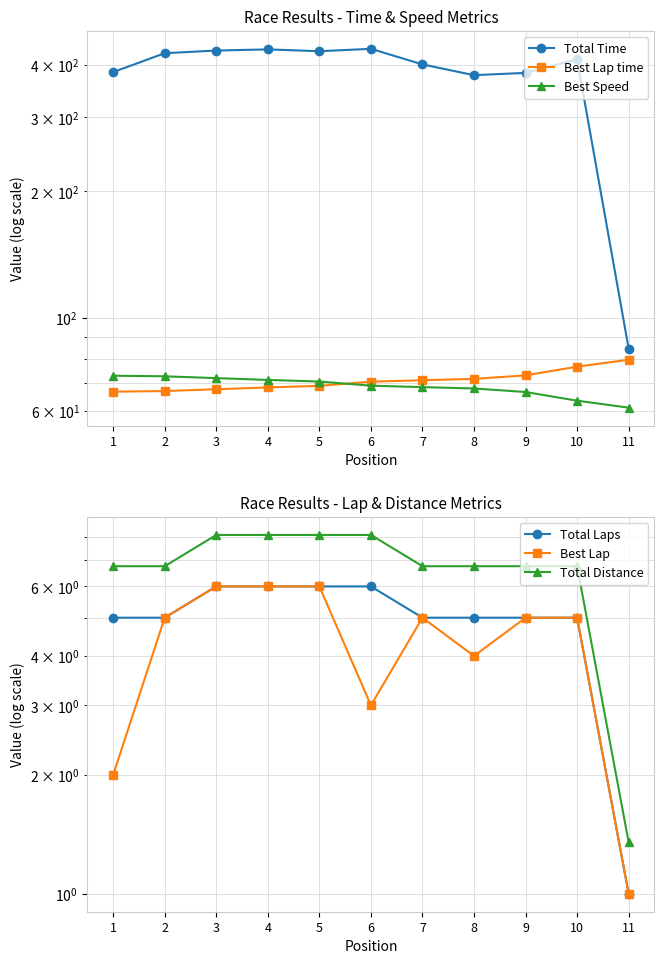

Which series has the largest range (max minus min)?

Total Time